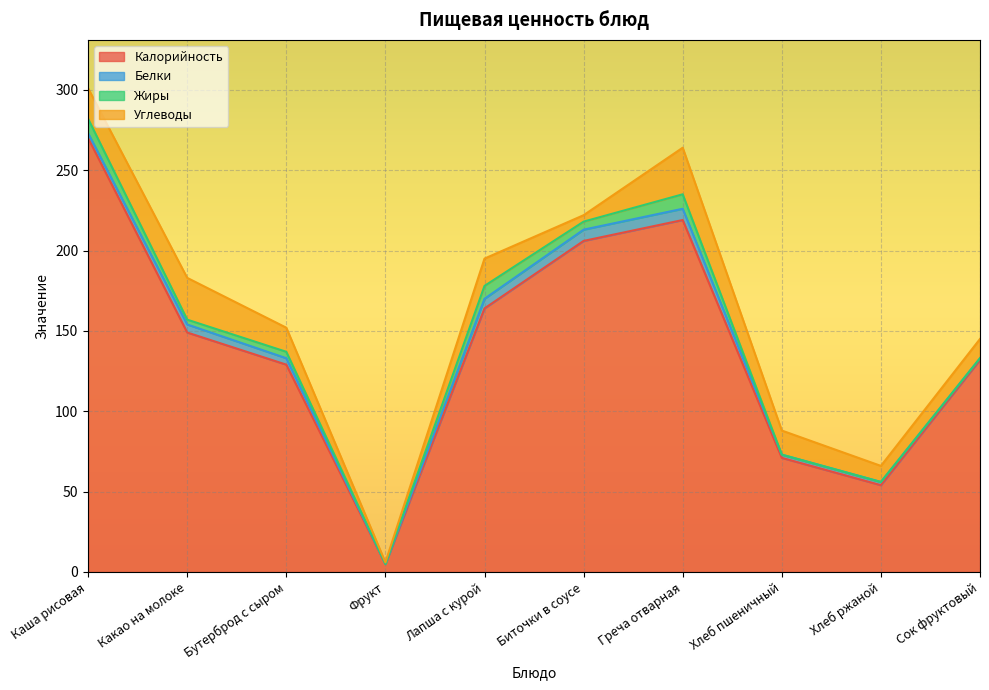

Where is the first local minimum for Белки?

Фрукт